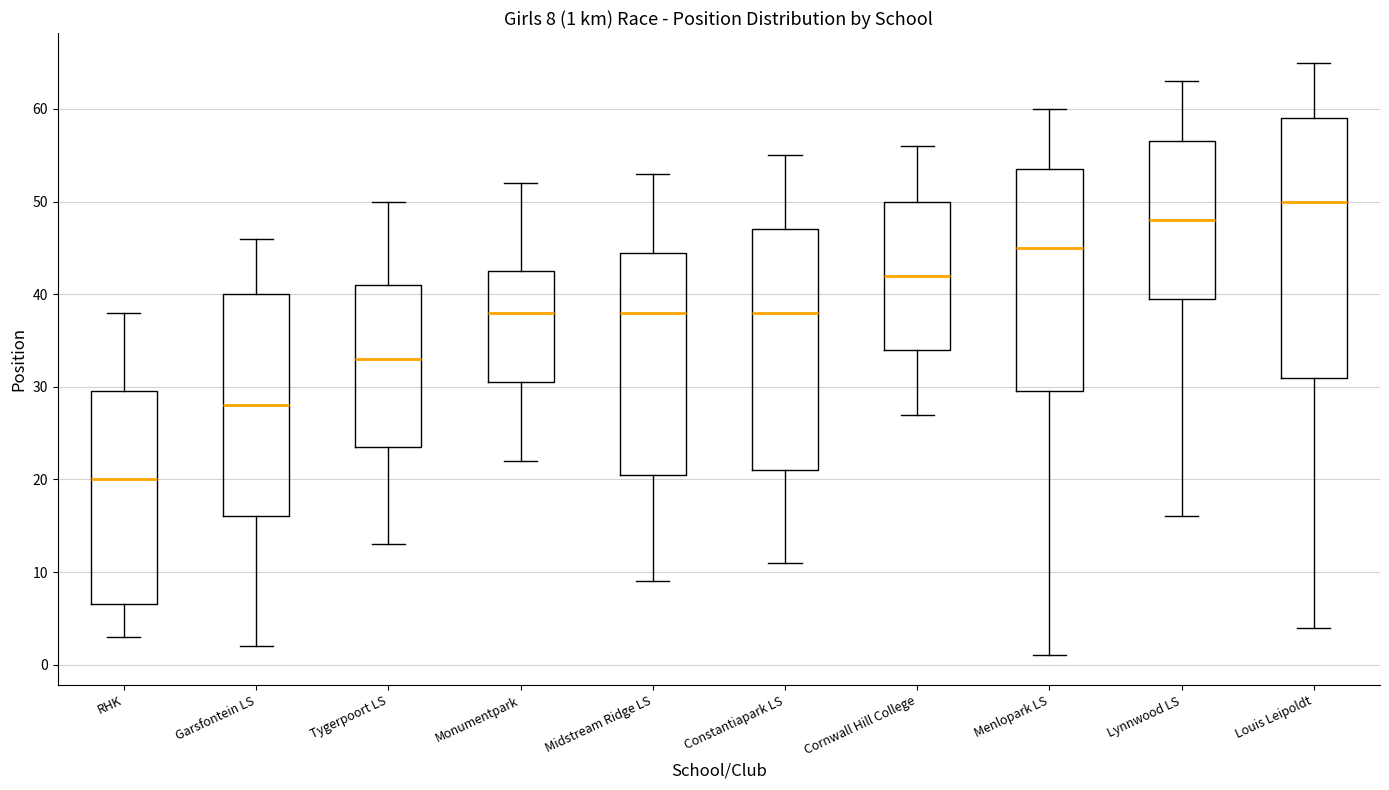

Which box is the tallest, from its lower edge to its upper edge?

Louis Leipoldt